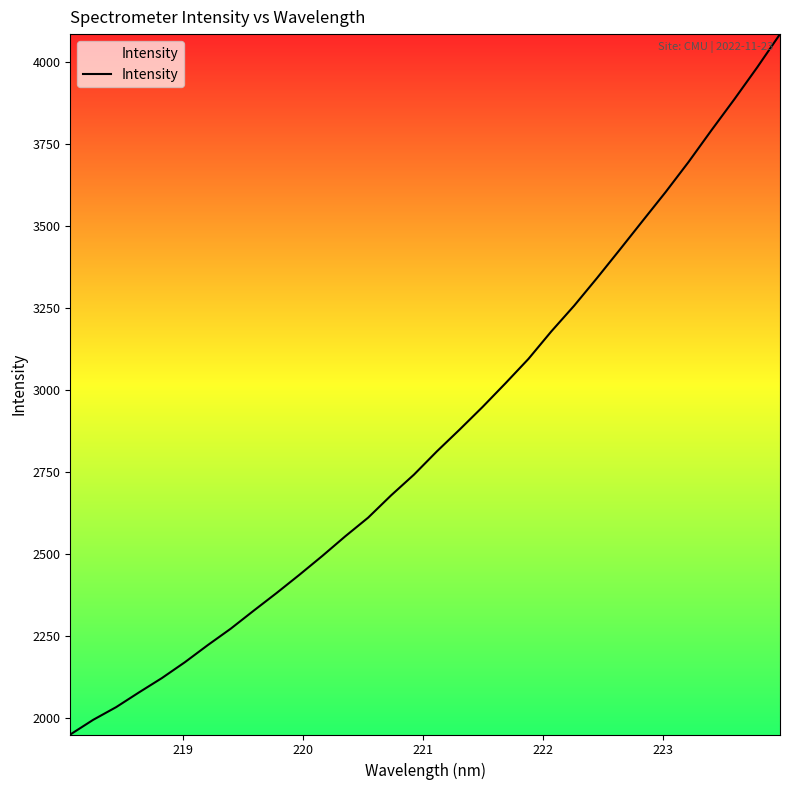

What is the smallest value displayed?

1948.7